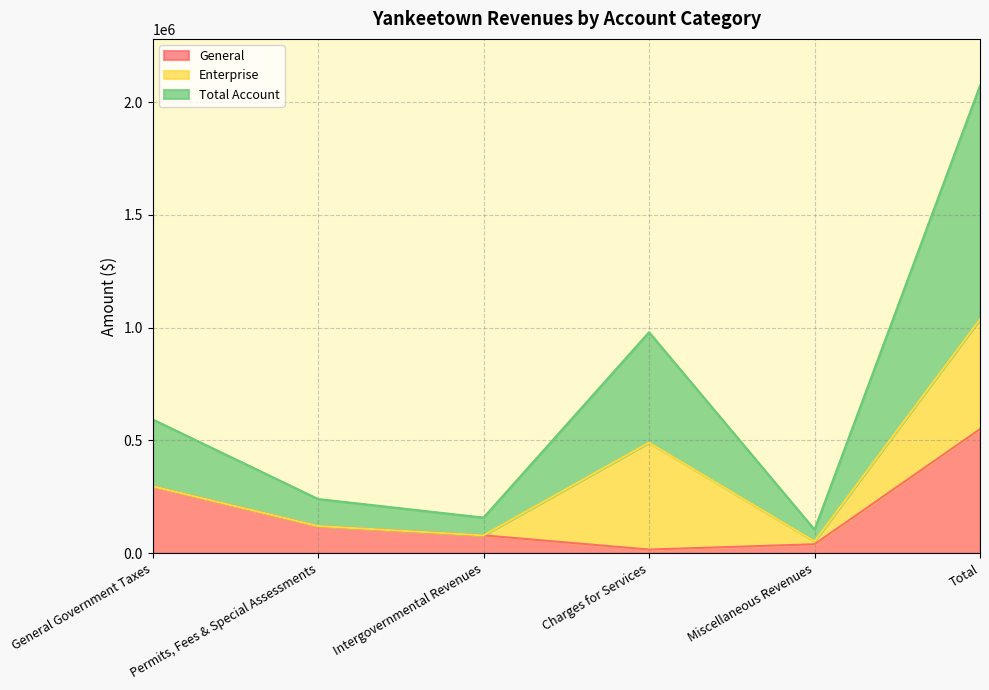

What is the maximum value for Total Account?

1036533